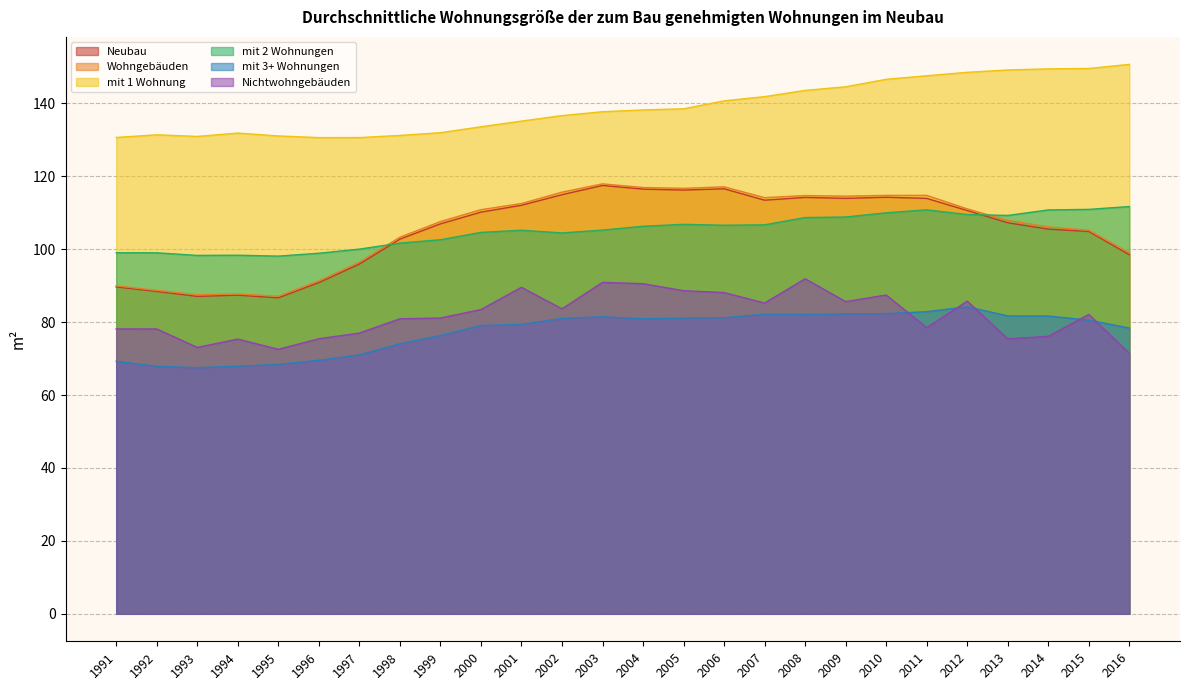

Which series changed the most between 2000 and 2007?

mit 1 Wohnung